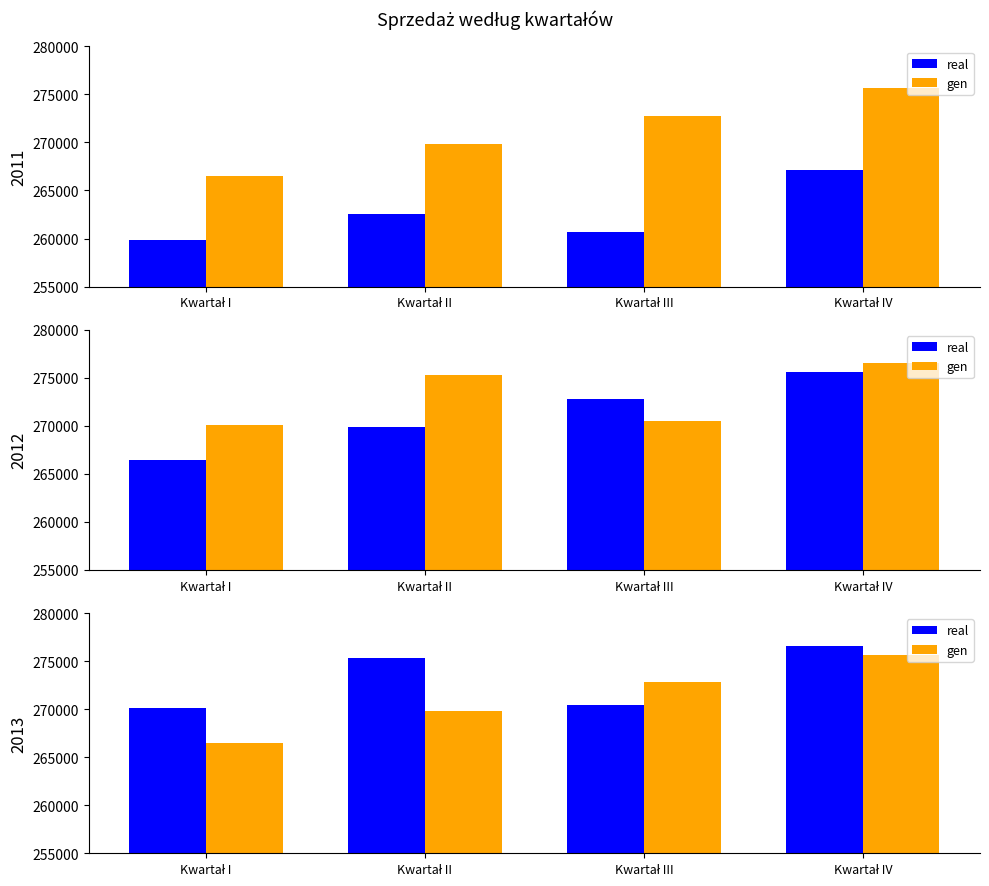

What is the greatest value displayed?

276543